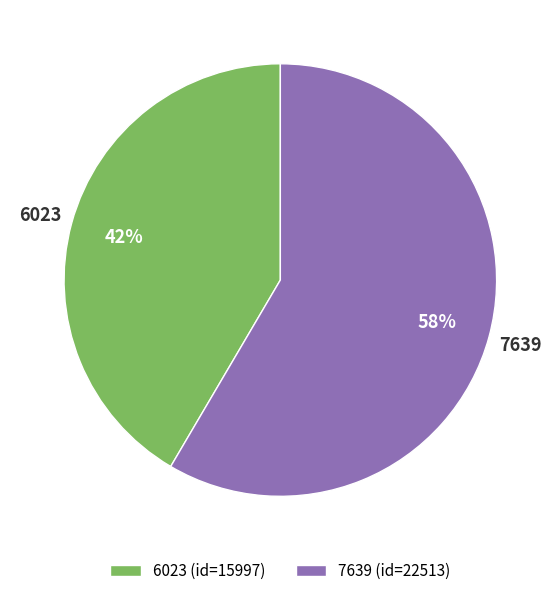

Rank the categories by value from lowest to highest.

6023, 7639